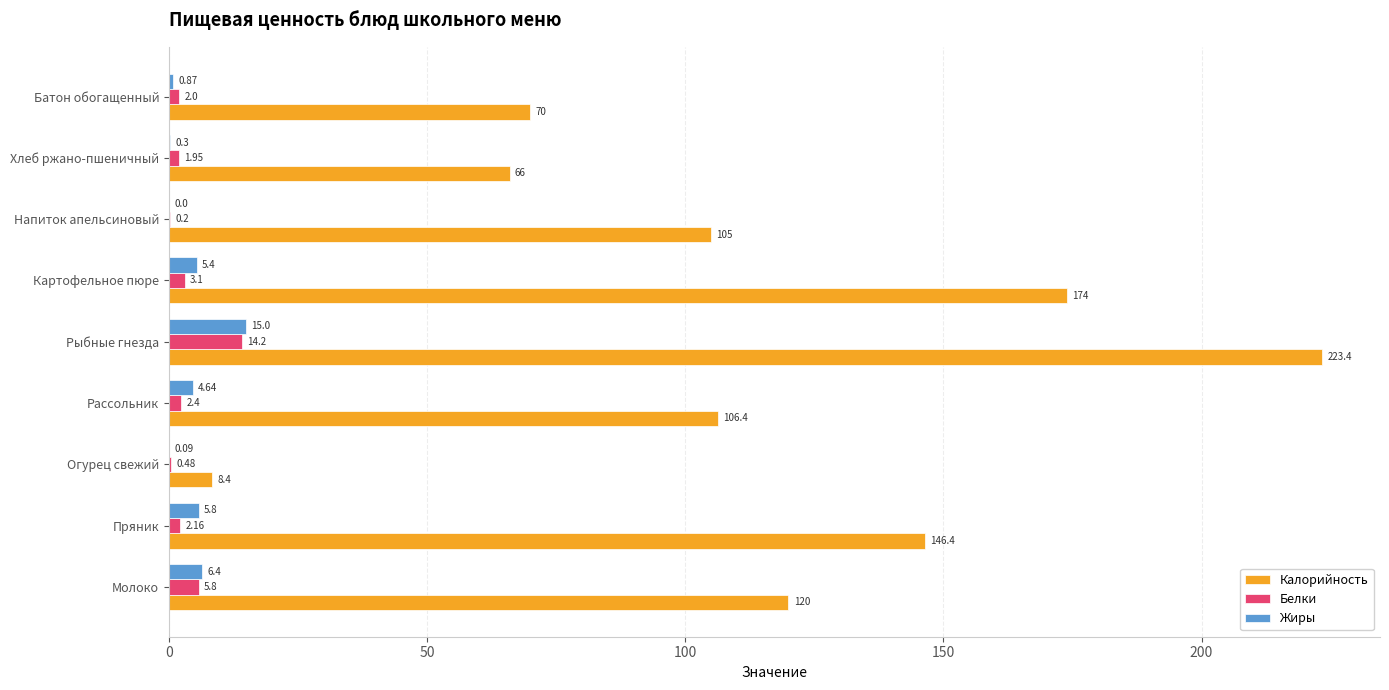

At which category is the sum across all series the highest?

Рыбные гнезда